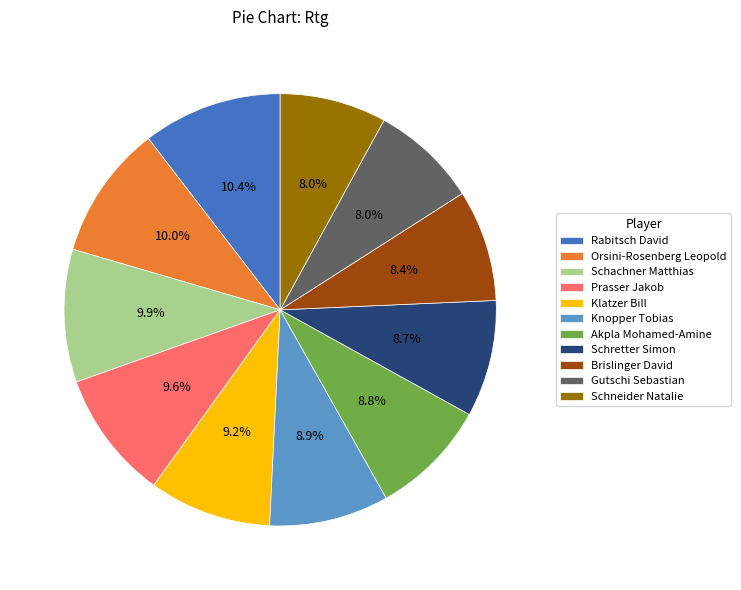

Is the sum of Rabitsch David and Schretter Simon greater than half?

No